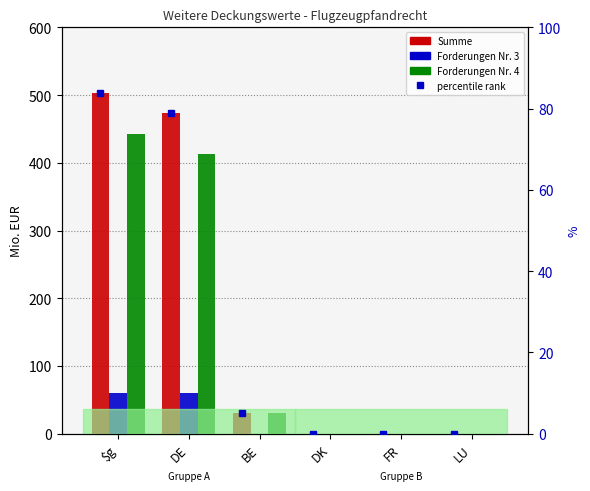

What is the greatest value displayed?

503.3